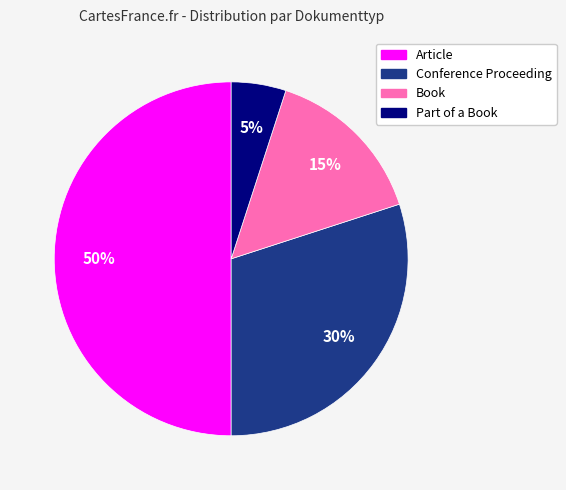

Is Book the majority of the pie?

No